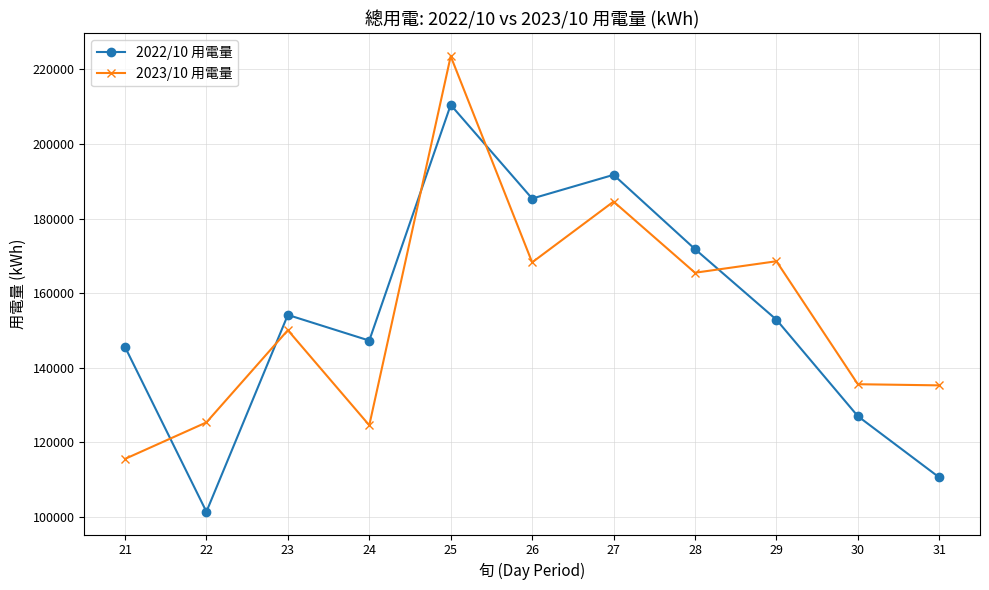

Which series has the widest spread of values?

2022/10 用電量